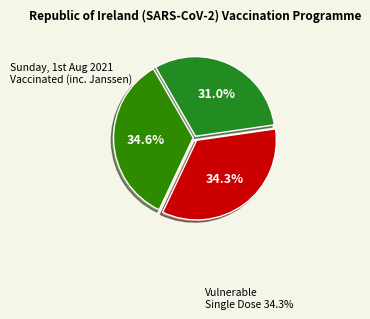

Count the number of slices in the pie.

3